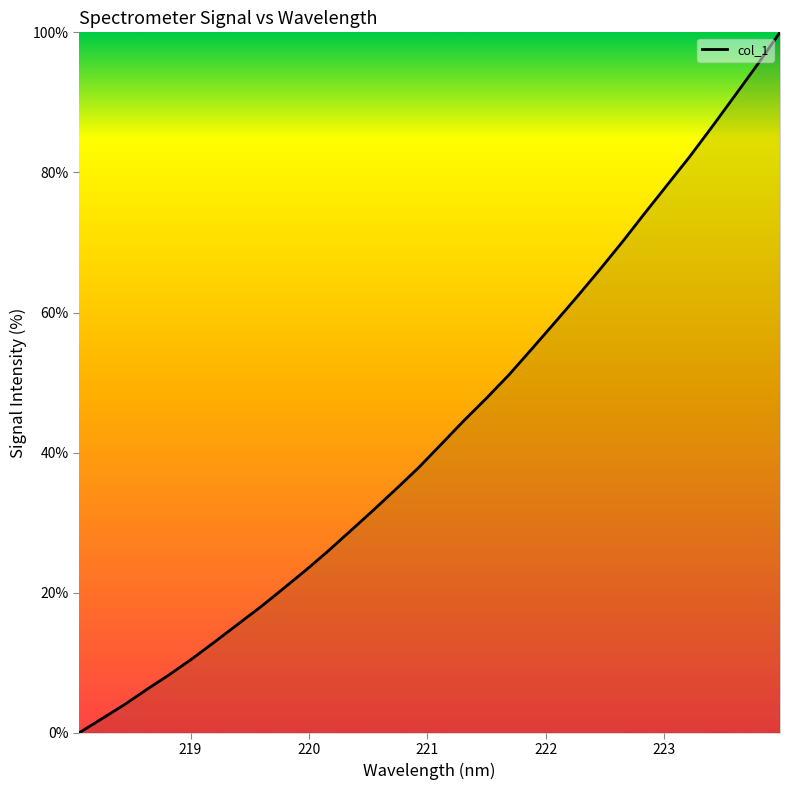

Reading left to right, list all the values displayed in this chart.

0.0	2.0	4.0	6.2	8.3	10.6	13.0	15.5	17.9	20.5	23.2	25.9	28.9	31.8	34.8	37.8	41.2	44.5	47.7	51.1	54.8	58.5	62.2	66.0	70.0	74.1	78.2	82.3	86.6	91.0	95.4	100.0